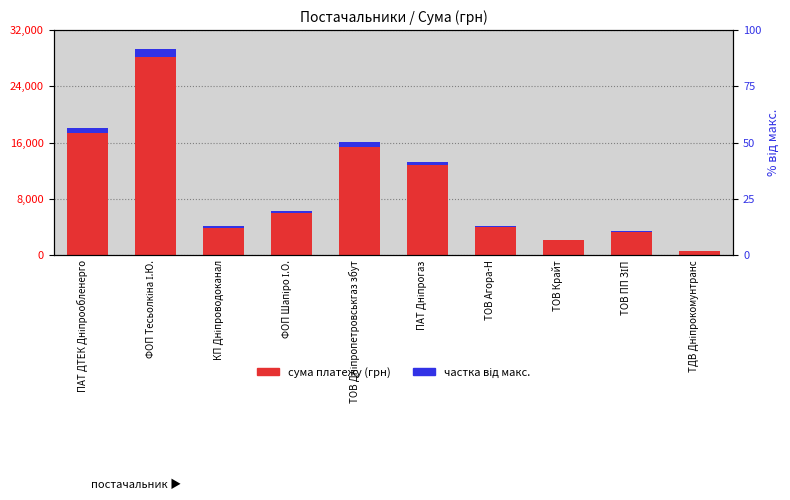

List the series in order of their peak value, highest first.

total payment (грн), частка від макс.